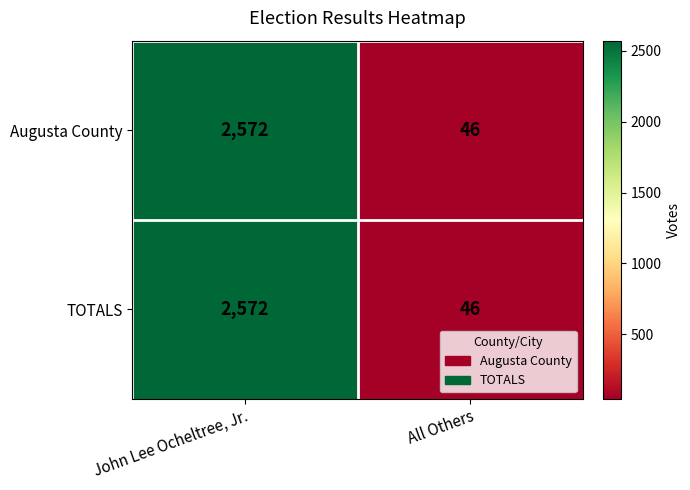

What is the difference between the Augusta County values at All Others and John Lee Ocheltree, Jr.?

2526